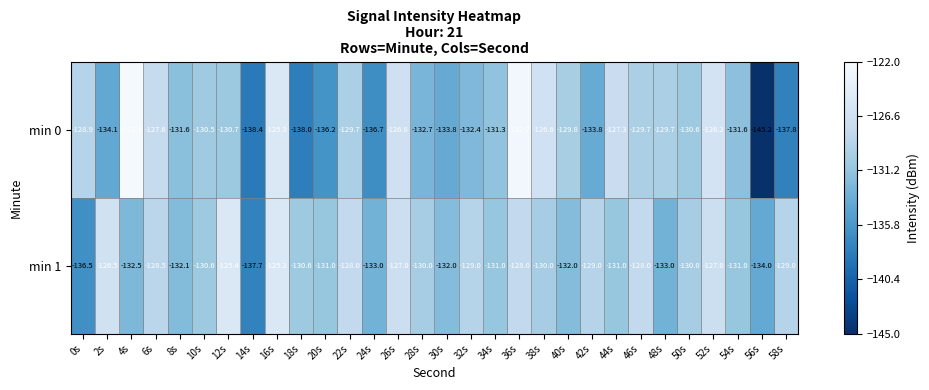

What is the maximum value shown in the chart?

-122.3